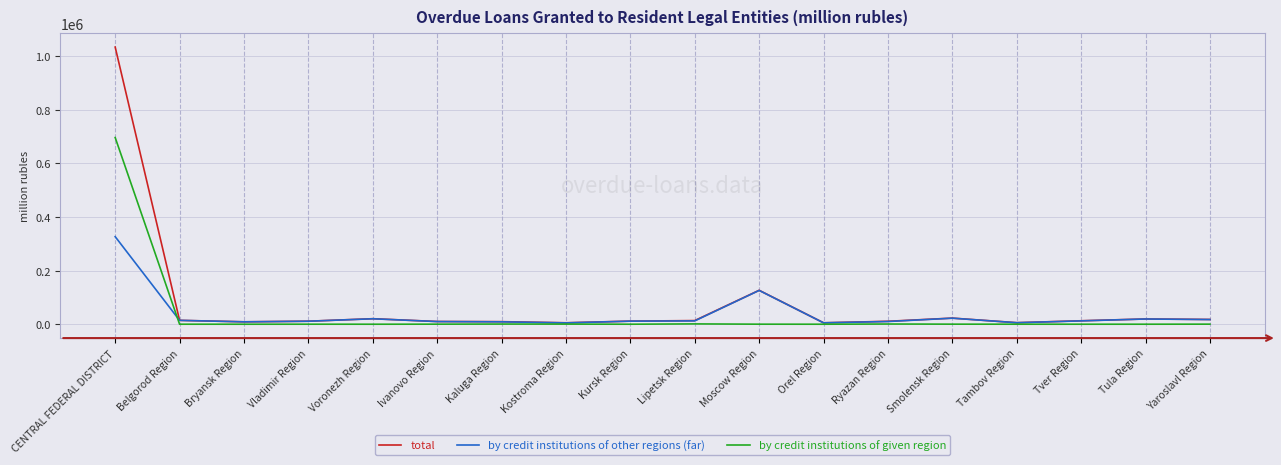

The by credit institutions of given region series shows -324942 at Voronezh Region. True or false?

False